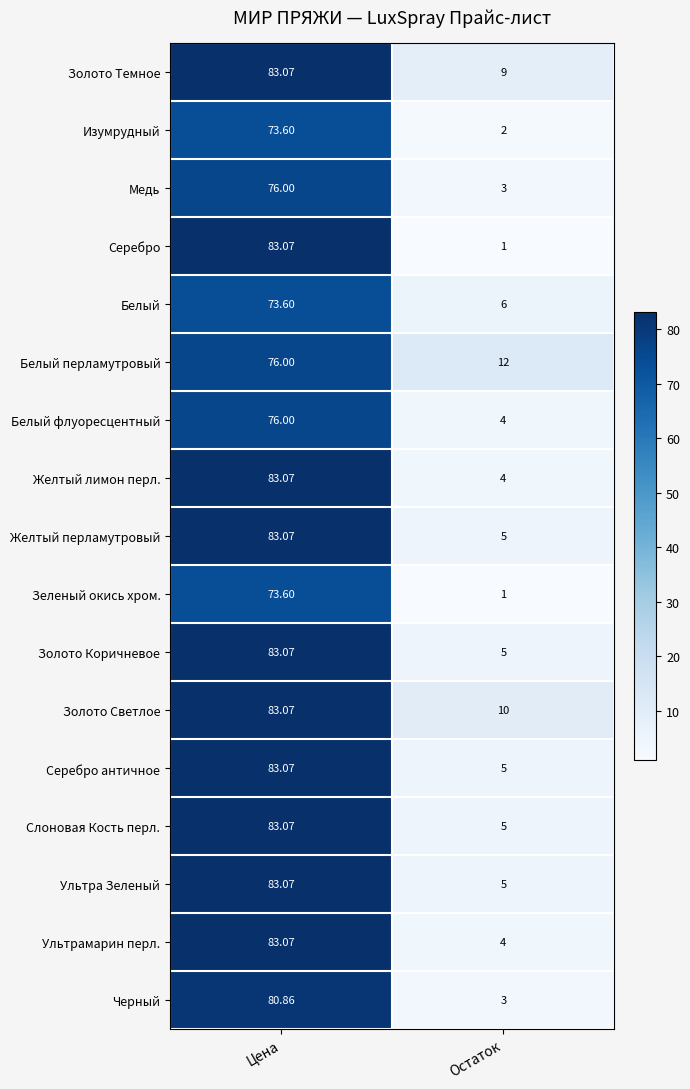

List the labels in order of Серебро value, smallest first.

Остаток, Цена